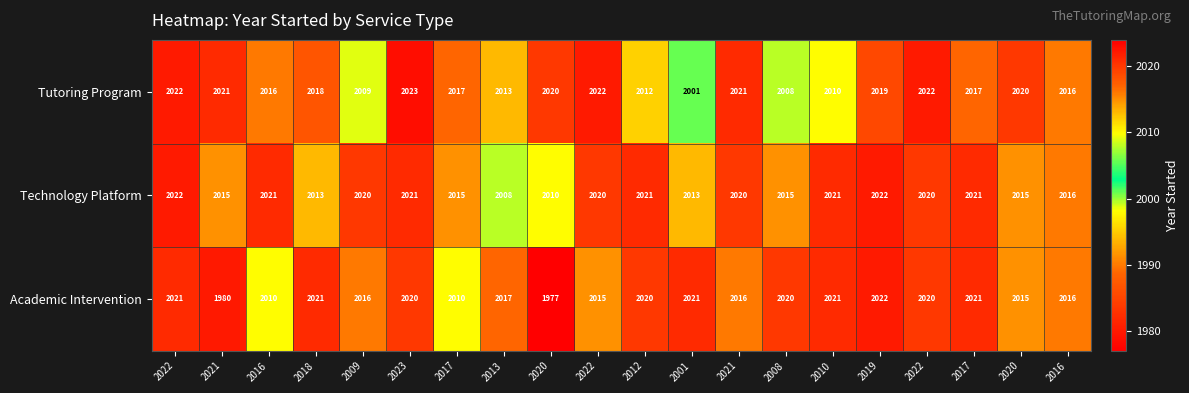

At 2008, list the series in order from smallest to largest.

Tutoring Program, Technology Platform, Academic Intervention